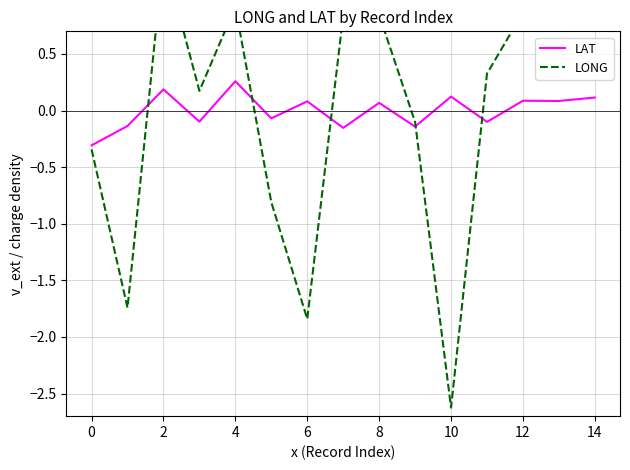

Rank the series by their average value, from highest to lowest.

LONG, LAT